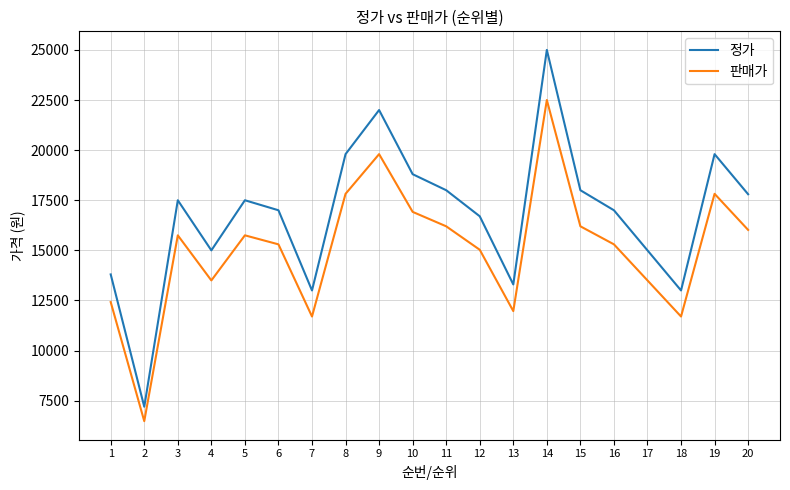

How many lines are shown in the chart?

2